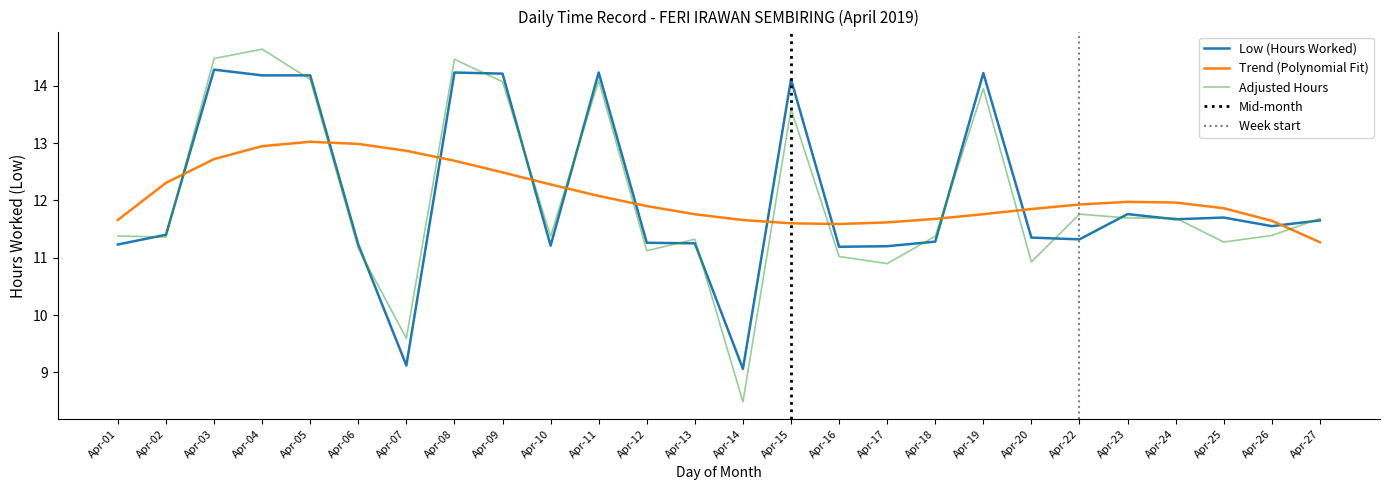

Is it true that Adjusted Hours equals 5.4 at Apr-15?

False